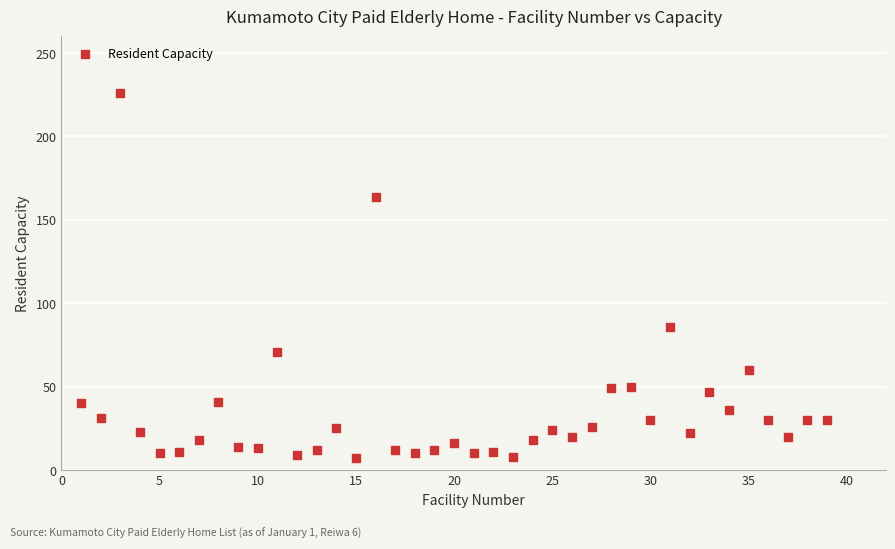

What is the range of Y values (max minus min)?

219